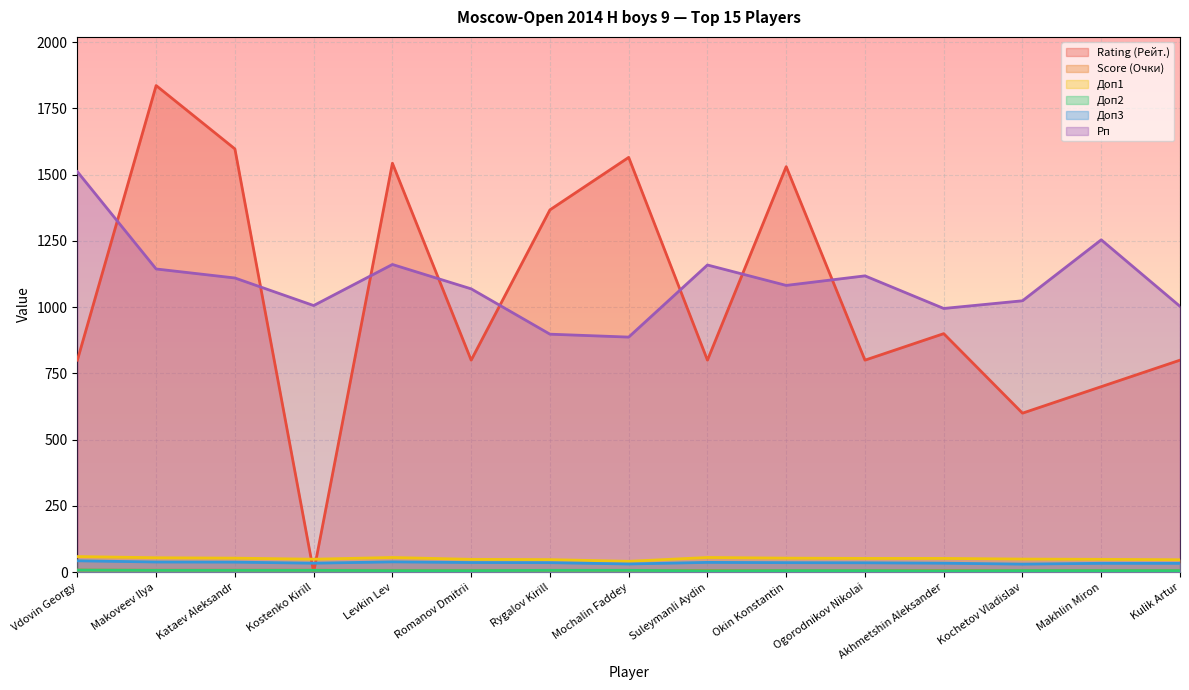

Which series has the largest range (max minus min)?

Rating (Рейт.)